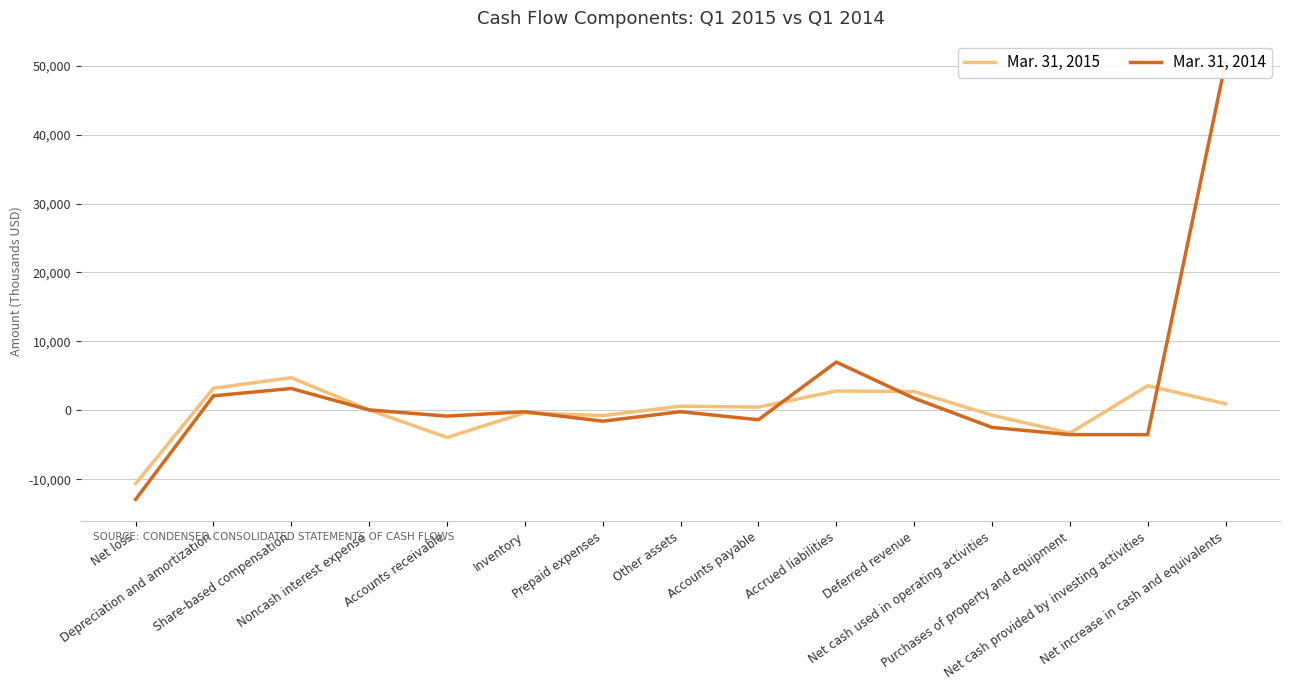

Which series changed the most between Share-based compensation and Accrued liabilities?

Mar. 31, 2014